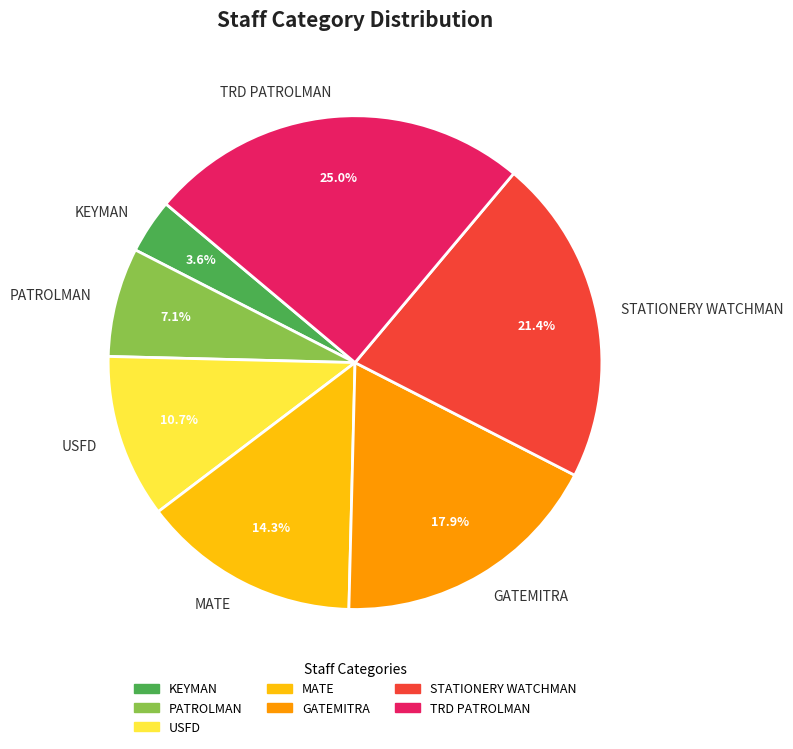

Is there a majority slice in this chart?

No